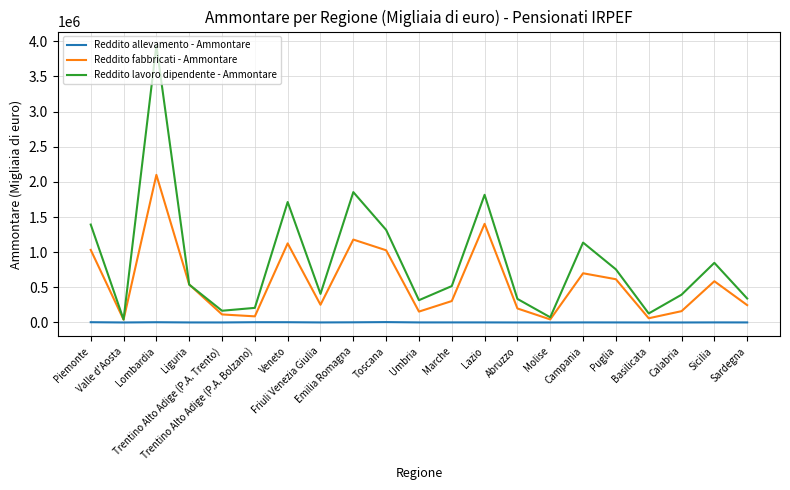

Which series has the largest range (max minus min)?

Reddito lavoro dipendente - Ammontare